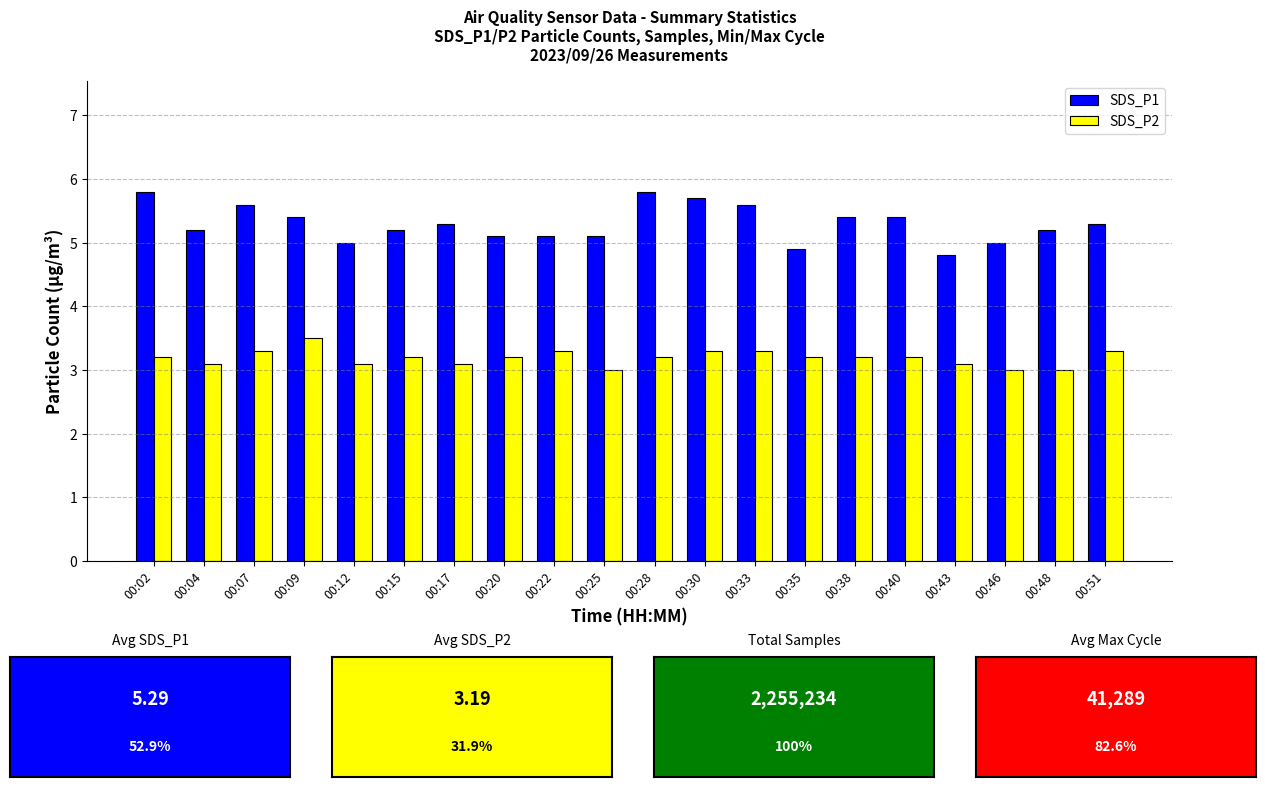

How many groups of bars are there?

20